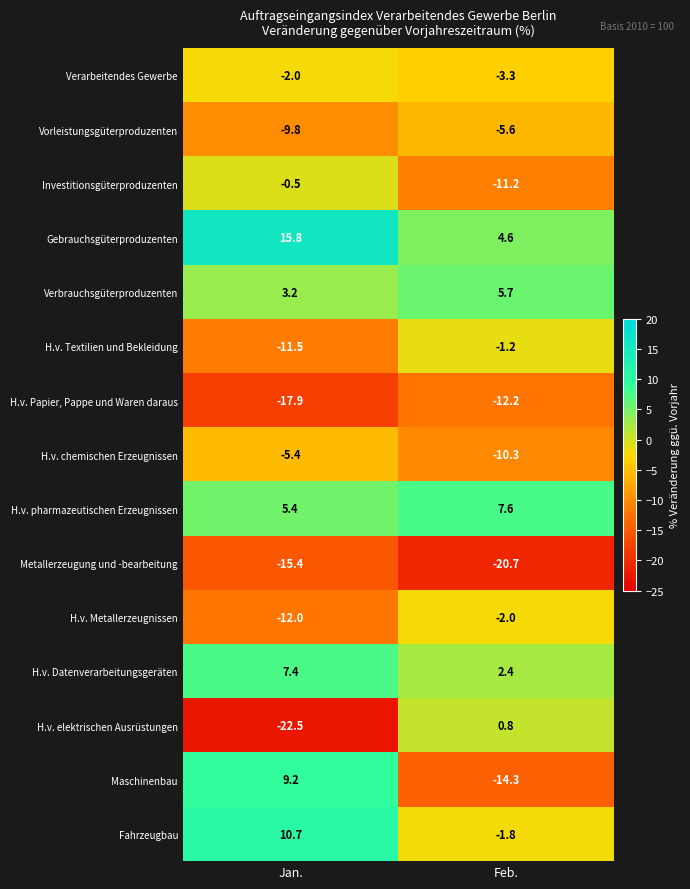

What is the total value across all series at Jan.?

-45.3